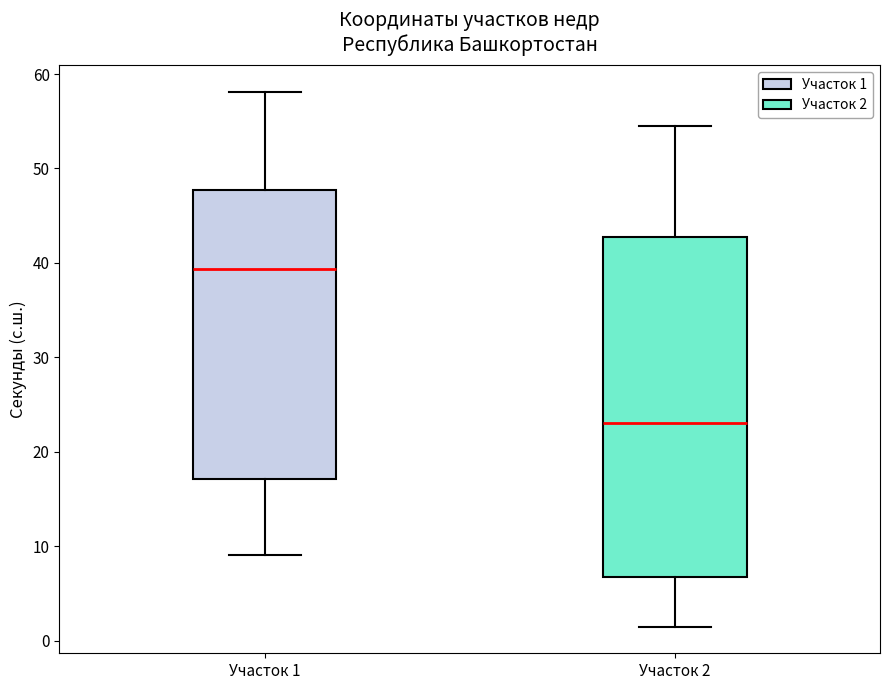

Which box is the tallest, from its lower edge to its upper edge?

Участок 2